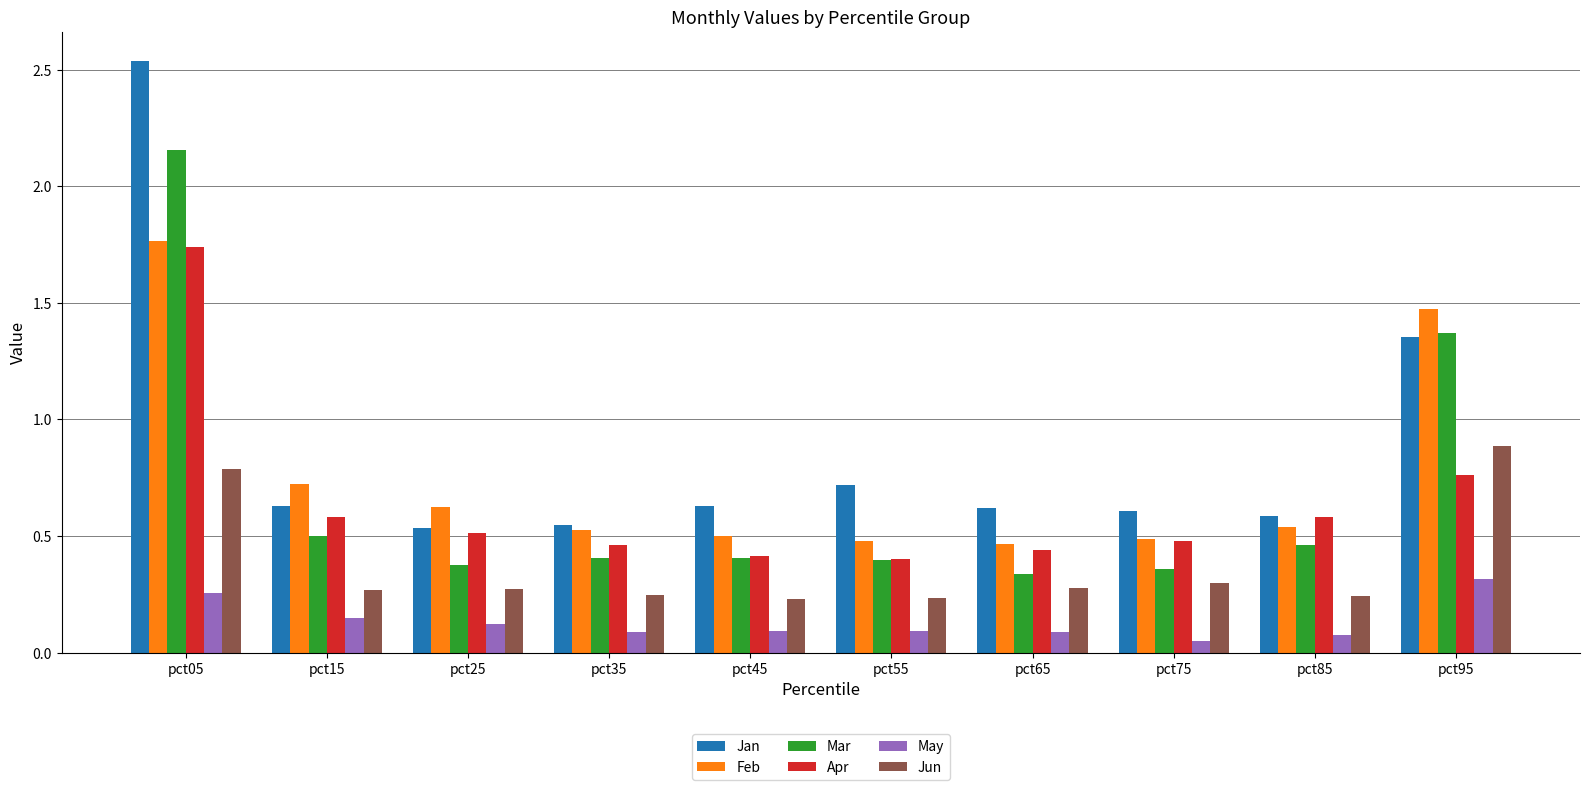

At which label is Apr closest to 1?

pct95